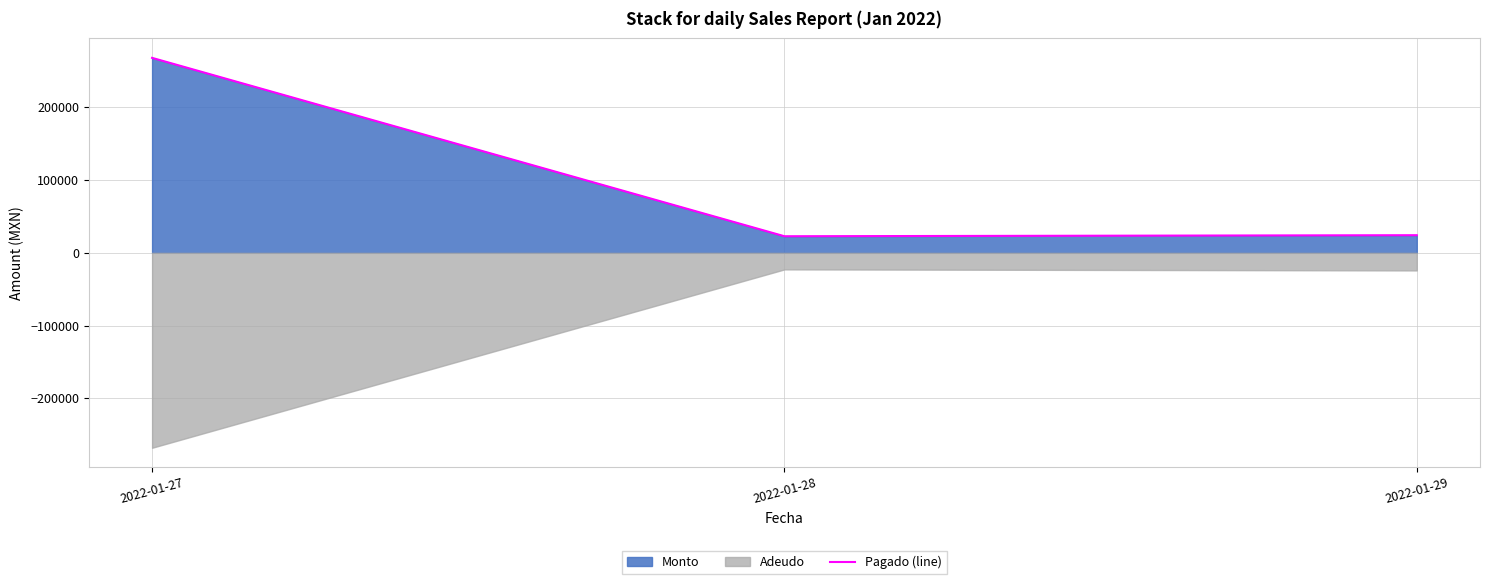

How many values exceed 24210?

2